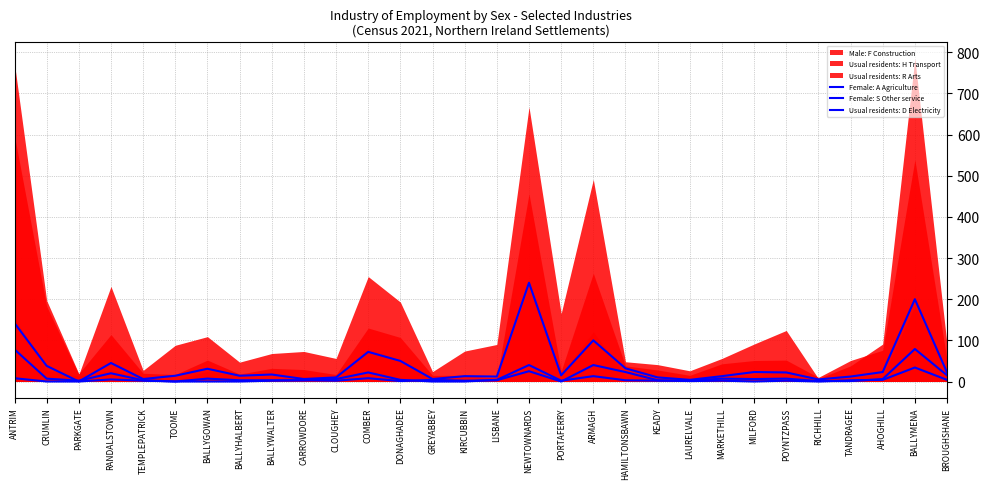

Between LAURELVALE and BROUGHSHANE, which series saw the biggest shift?

Female: S Other service